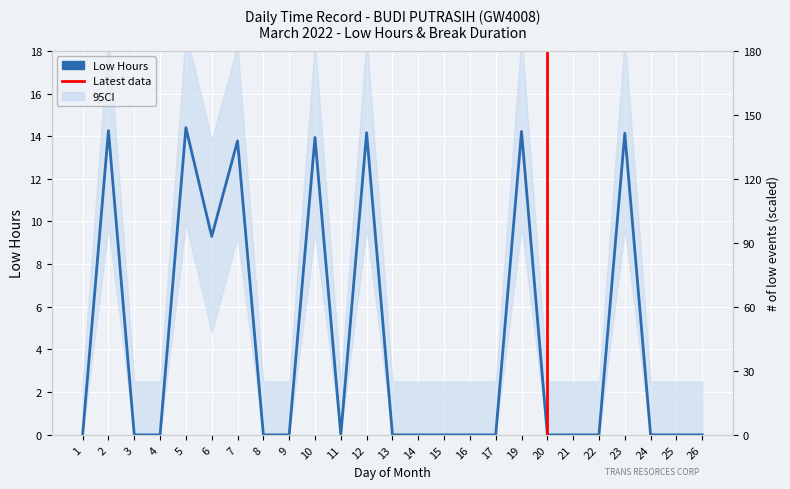

Does the chart display data point markers on the line(s)?

No